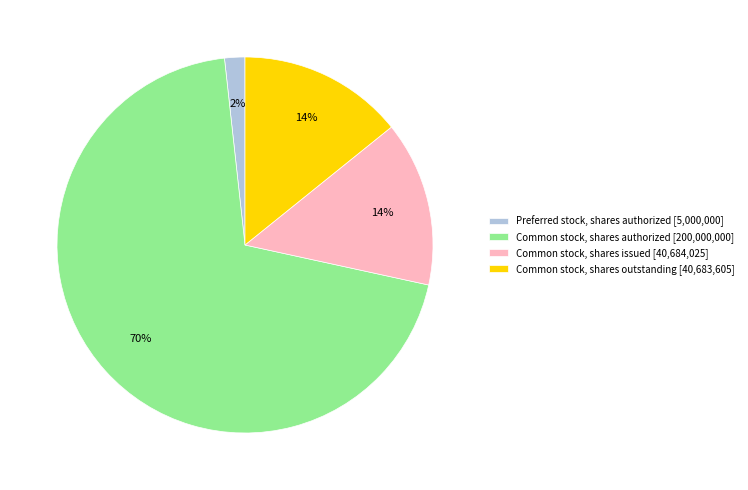

Is it true that Common stock, shares issued [40,684,025] is 14% of the pie?

True